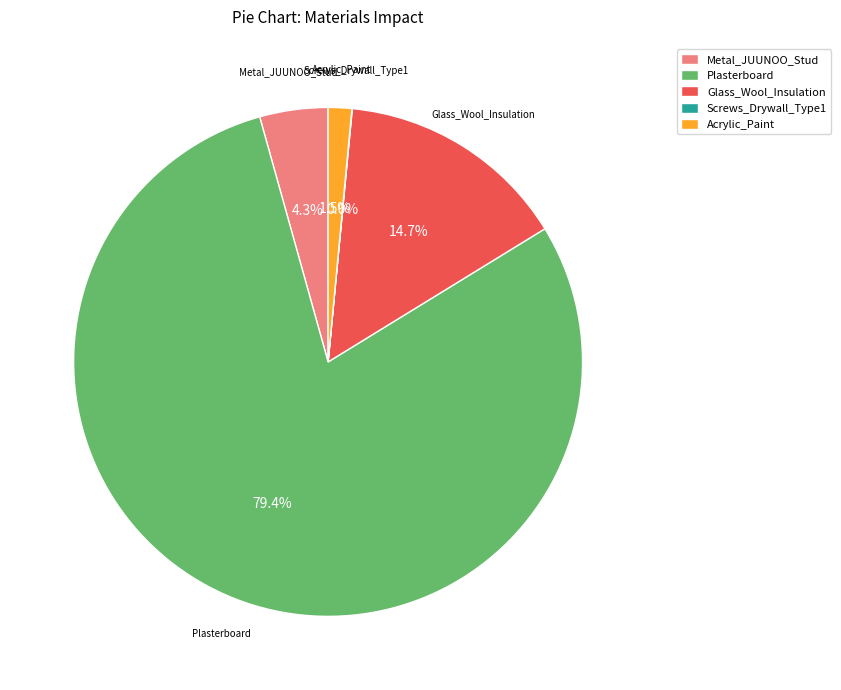

Is the sum of Plasterboard and Glass_Wool_Insulation greater than half?

Yes